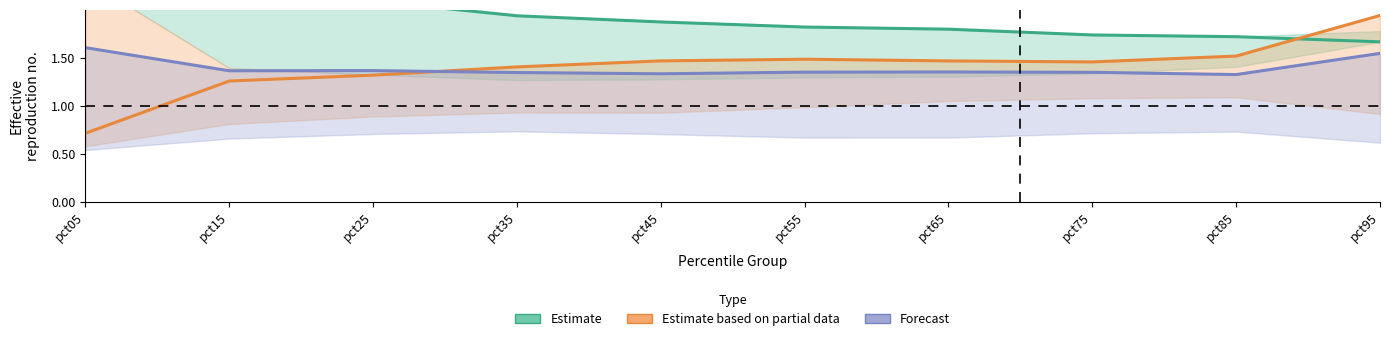

Reading left to right, transcribe all the data shown in this chart.

Estimate: pct05=2.3	pct15=2.3	pct25=2.1	pct35=1.9	pct45=1.9	pct55=1.8	pct65=1.8	pct75=1.7	pct85=1.7	pct95=1.7
Estimate based on partial data: pct05=0.7	pct15=1.3	pct25=1.3	pct35=1.4	pct45=1.5	pct55=1.5	pct65=1.5	pct75=1.5	pct85=1.5	pct95=1.9
Forecast: pct05=1.6	pct15=1.4	pct25=1.4	pct35=1.3	pct45=1.3	pct55=1.3	pct65=1.4	pct75=1.3	pct85=1.3	pct95=1.5